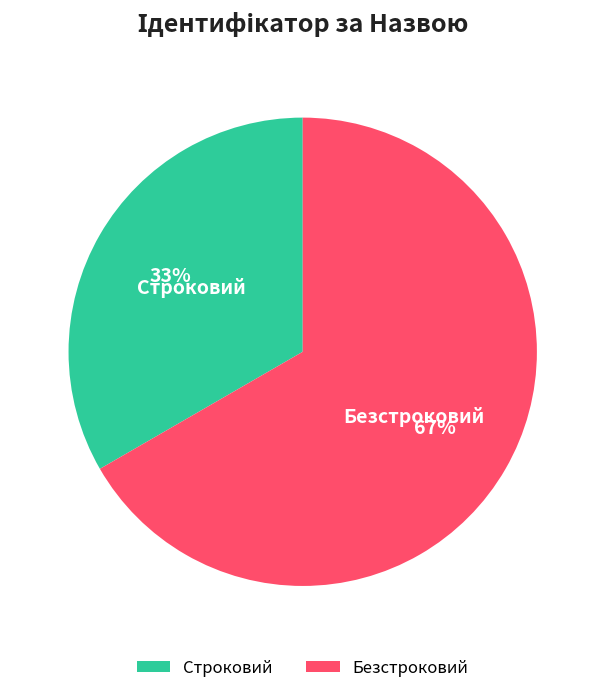

What is the majority slice?

Безстроковий